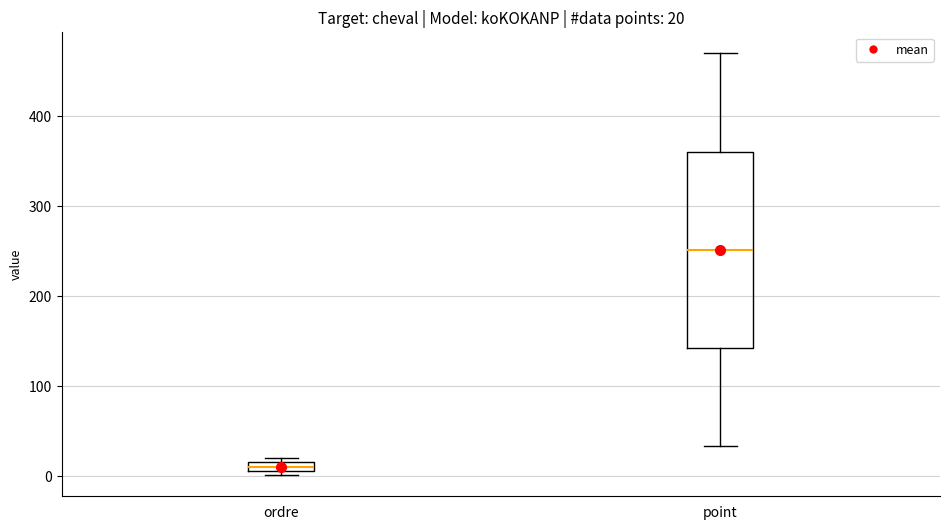

Which box's median line is the highest?

point